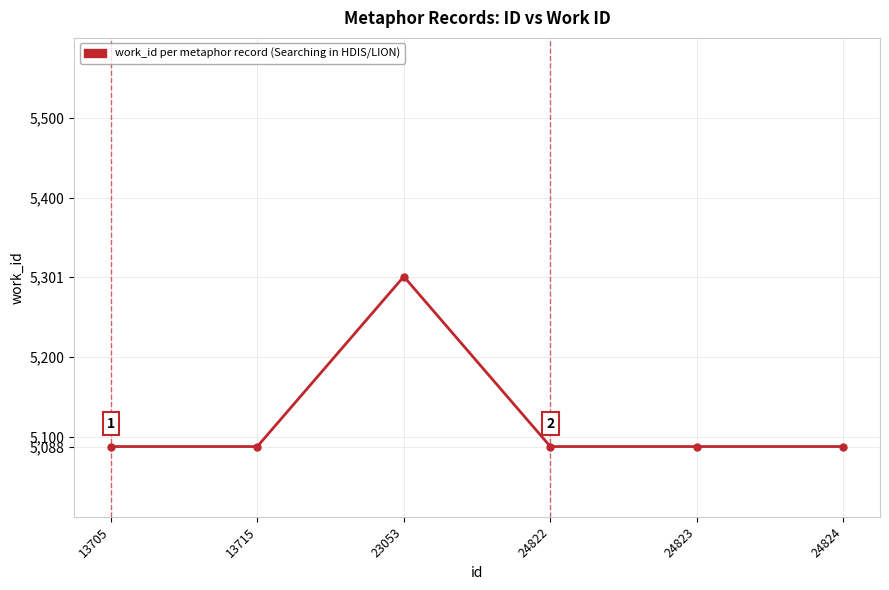

What is the change in value from 23053 to 24823?

-213